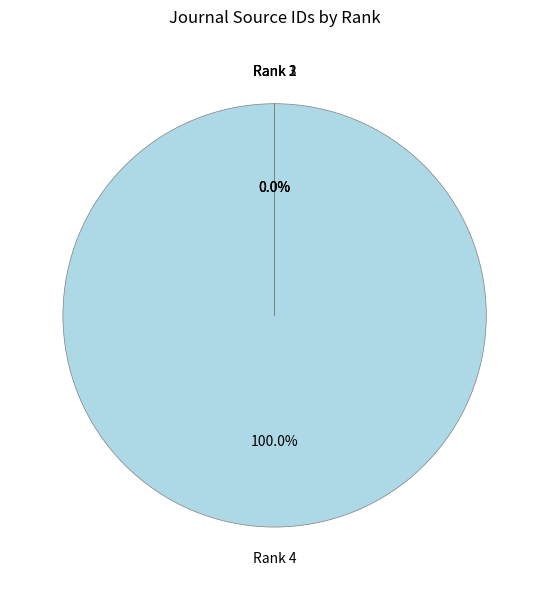

The Rank 4 slice represents 91% of the pie. True or false?

False